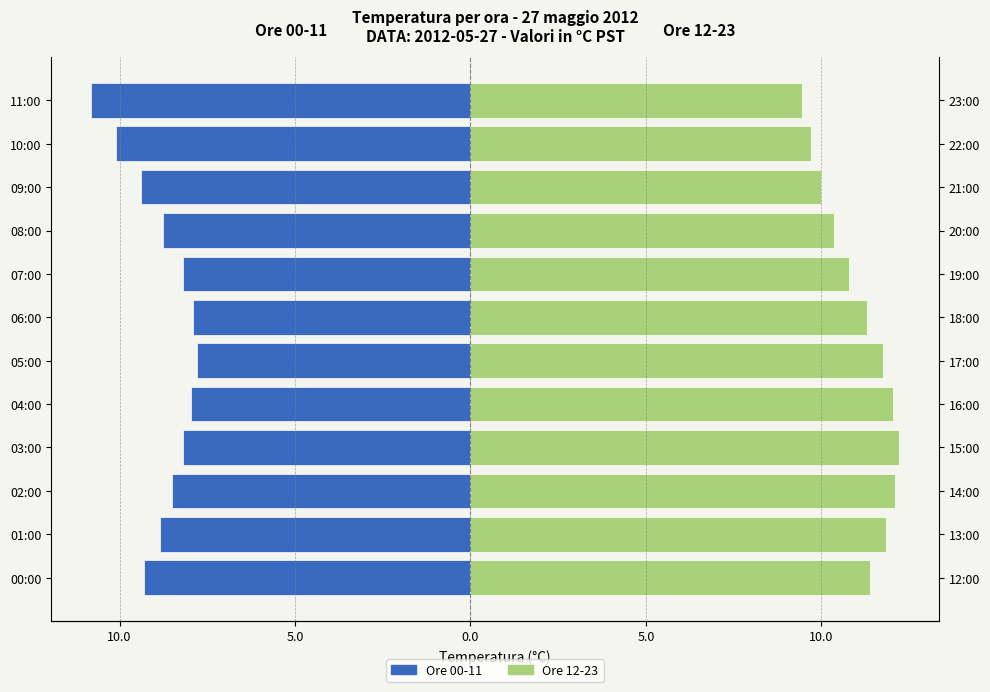

How many categories are shown in the chart?

12